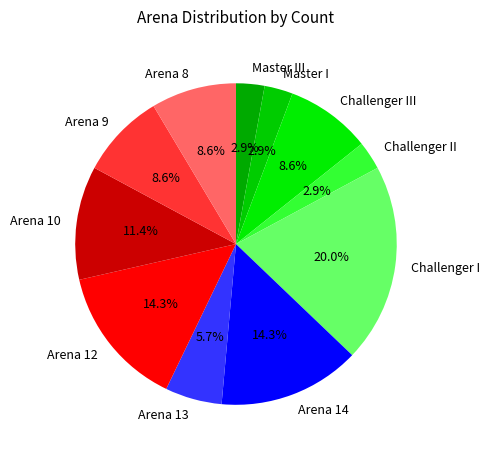

To the nearest percent, what is the combined percentage of Challenger I and Challenger III?

29%